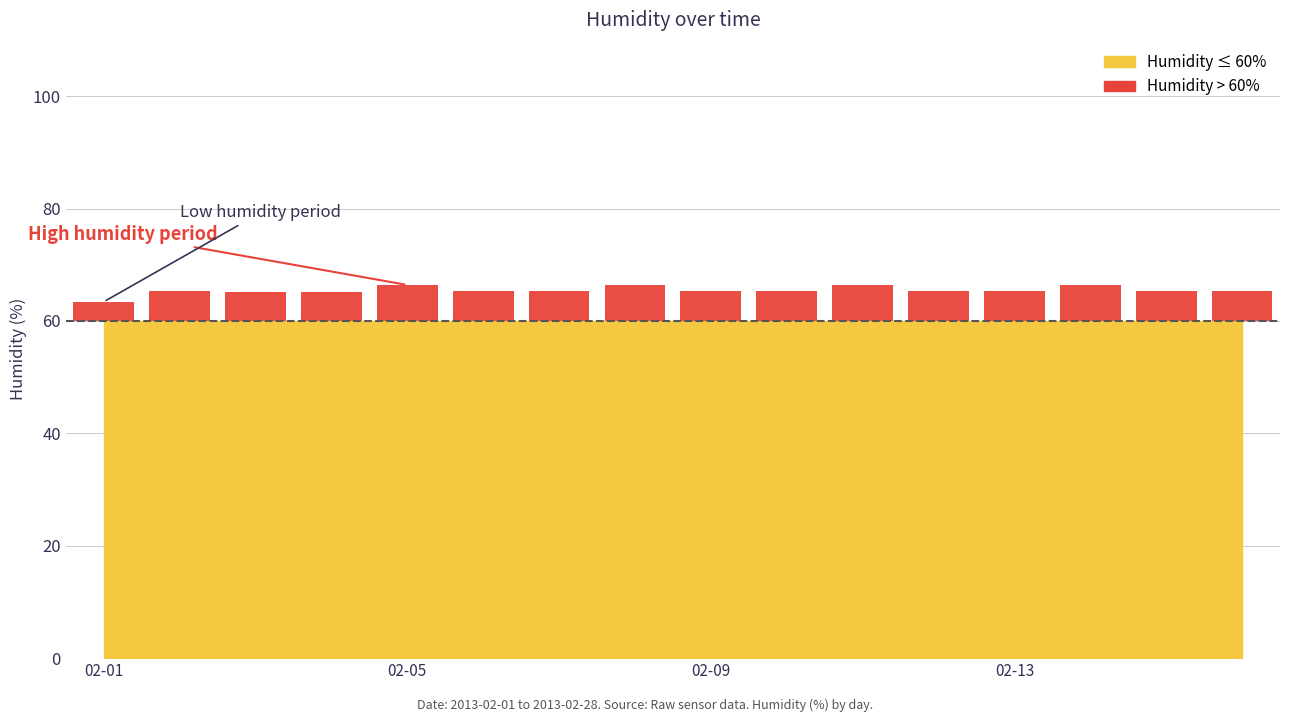

What is the greatest value displayed?

6.4